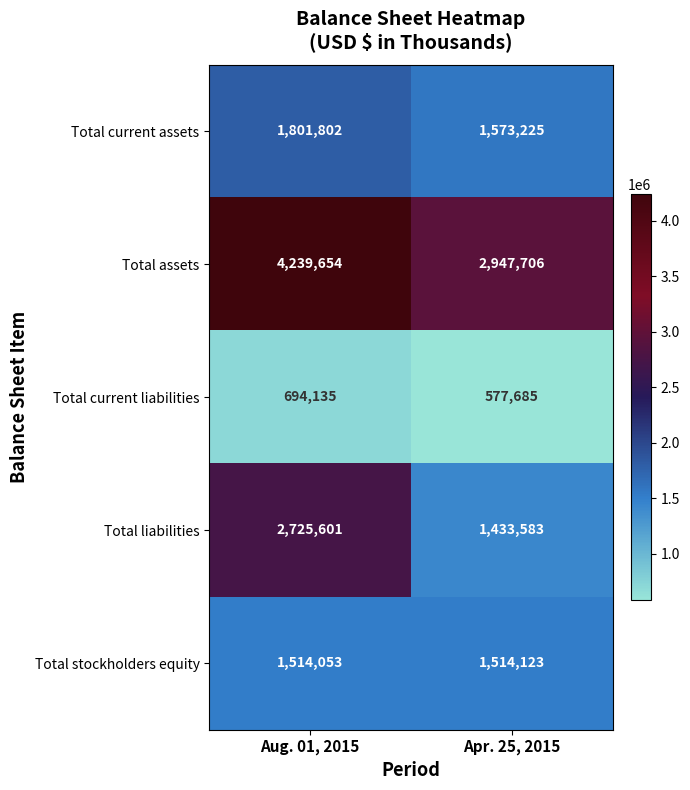

At Aug. 01, 2015, list the series in order from largest to smallest.

Total assets, Total liabilities, Total current assets, Total stockholders equity, Total current liabilities